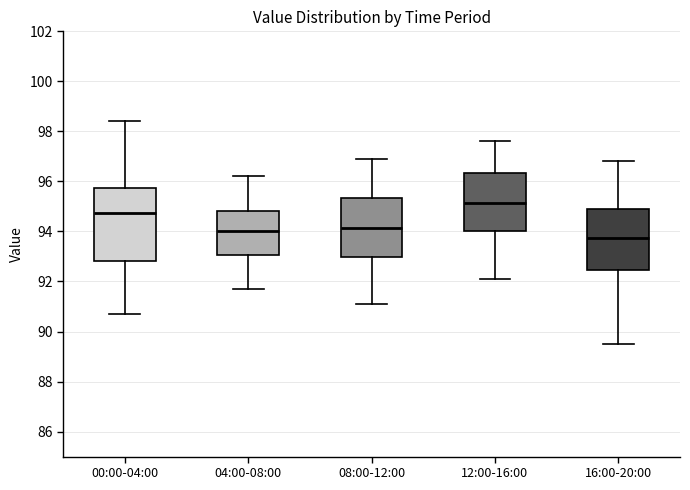

Reading left to right, read every box against the y-axis: the position of its median line, the range the box covers, and the ends of its whiskers. The values are not printed on the chart, so give them approximately, as read against the axis.

00:00-04:00: median 94.8, box 92.8 to 95.8, whiskers 90.8 to 98.4
04:00-08:00: median 94.0, box 93.0 to 94.8, whiskers 91.8 to 96.2
08:00-12:00: median 94.2, box 93.0 to 95.4, whiskers 91.2 to 97.0
12:00-16:00: median 95.2, box 94.0 to 96.4, whiskers 92.2 to 97.6
16:00-20:00: median 93.8, box 92.4 to 95.0, whiskers 89.6 to 96.8